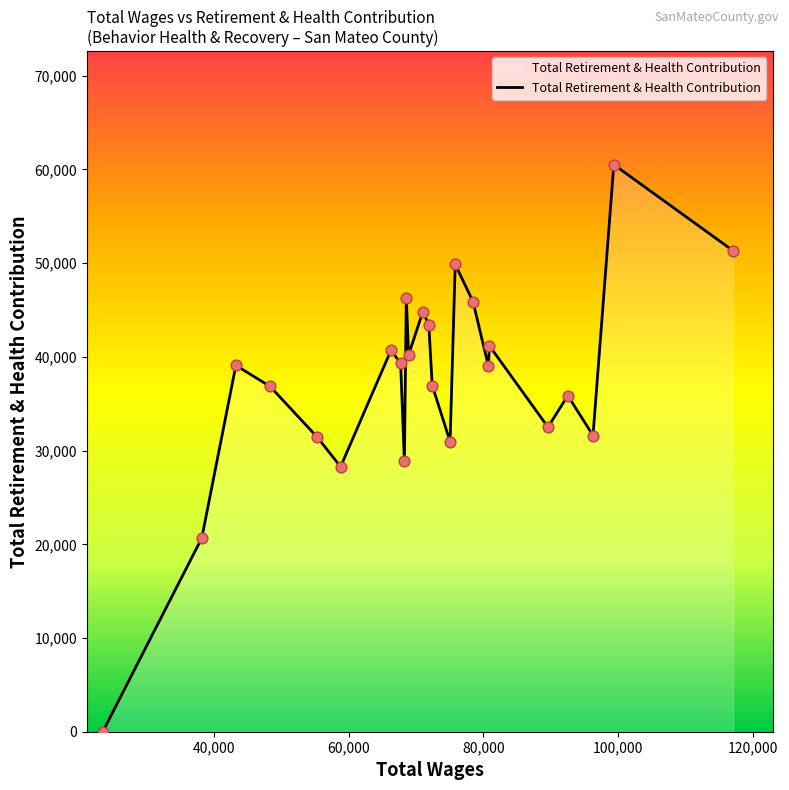

What is the difference between the maximum and minimum values?

60521